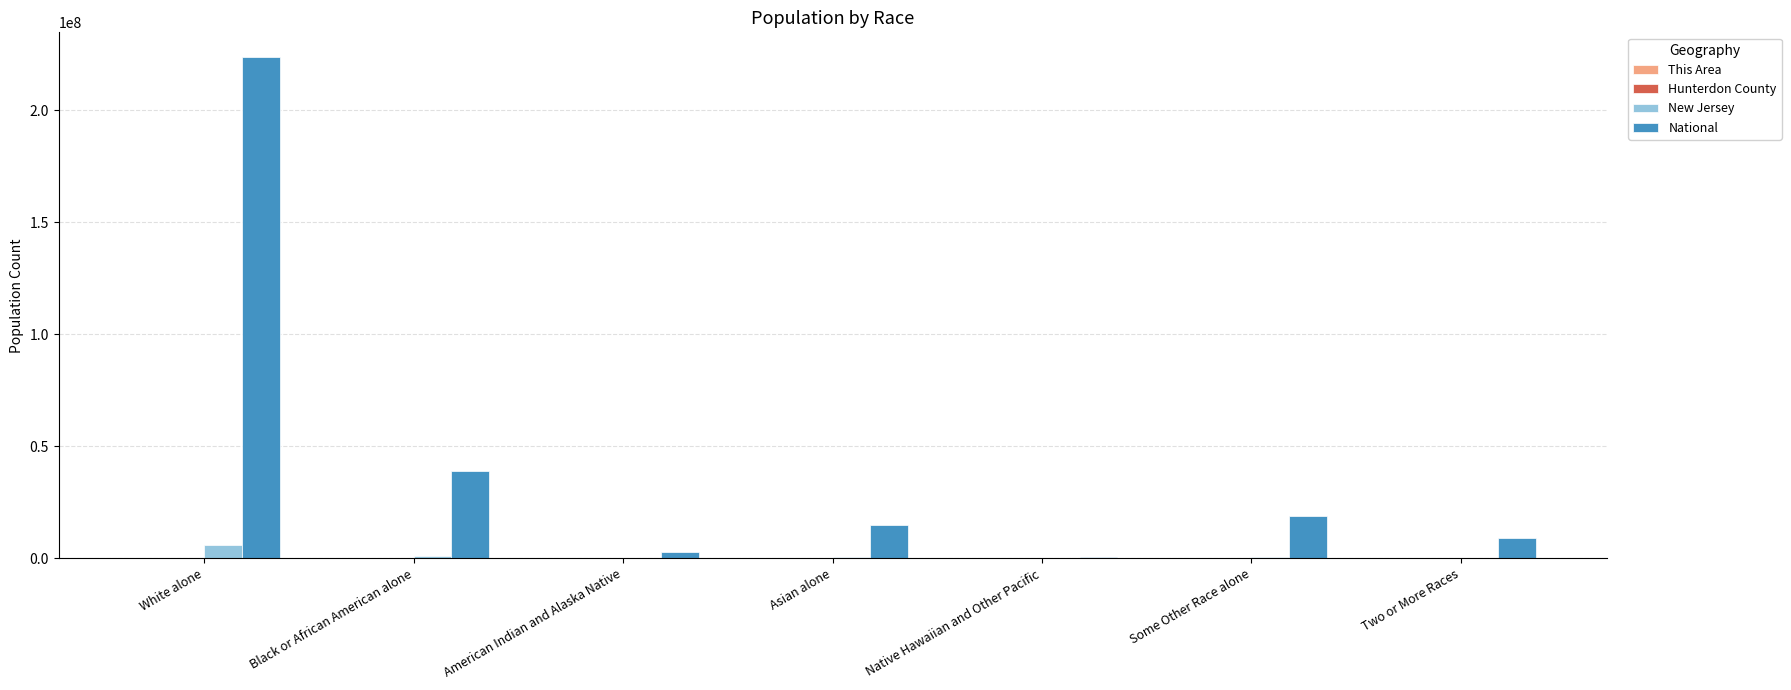

True or false: New Jersey has a value of 6029248 at White alone.

True